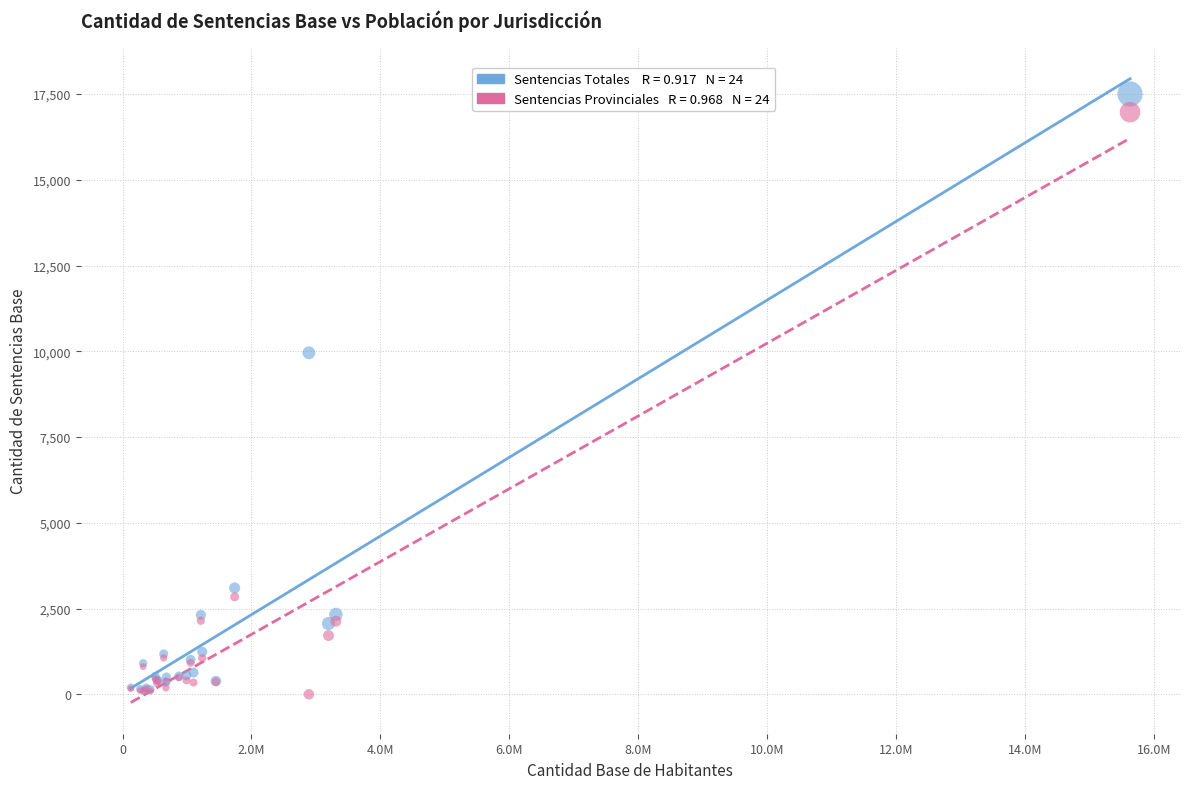

Across all series, what Y value is closest to 8752?

9956